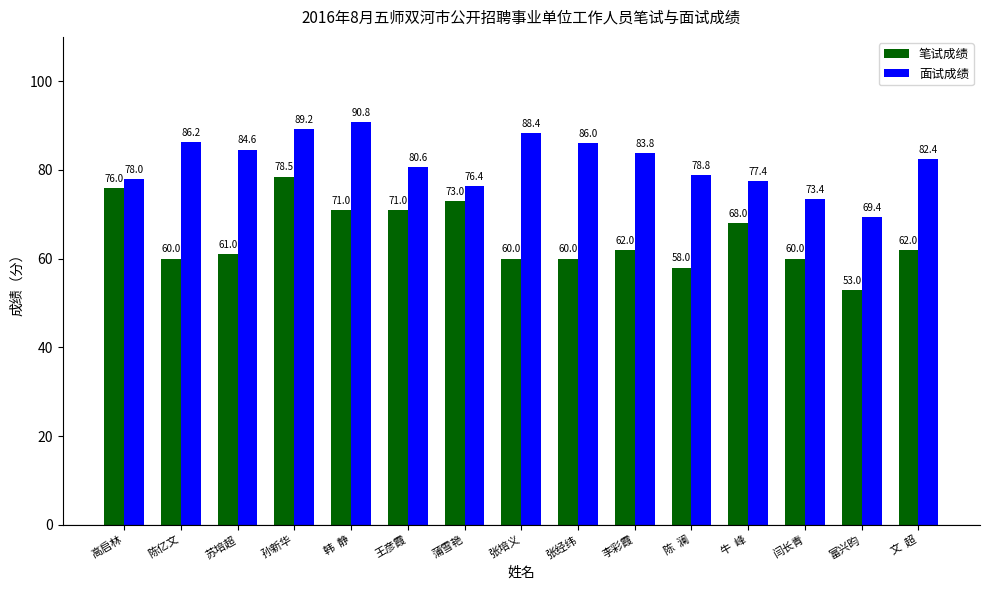

What is the greatest value displayed?

90.8